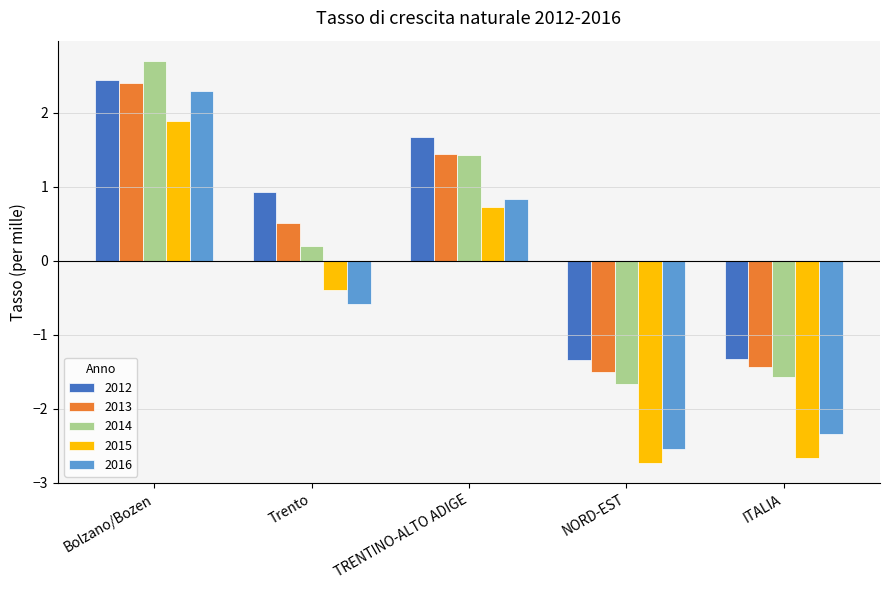

How many distinct data groups are displayed?

5